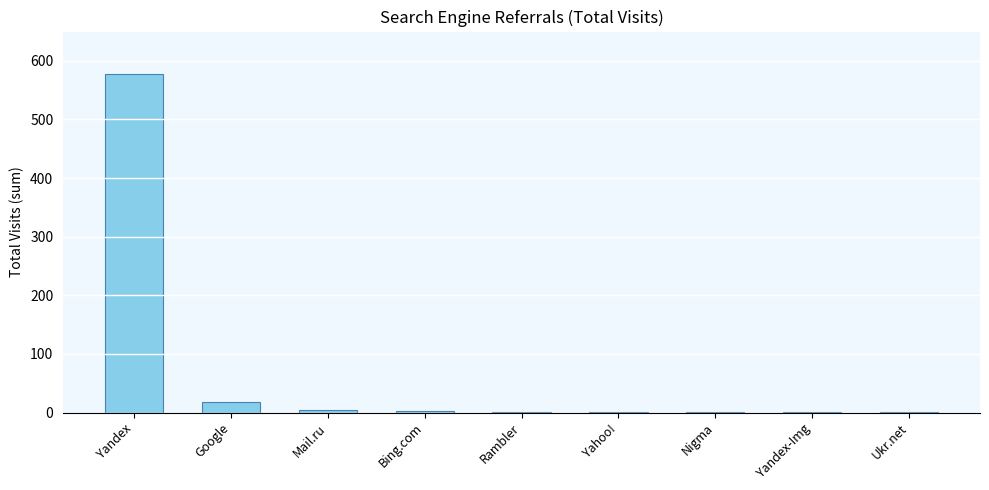

Which category has the highest value across all series?

Yandex